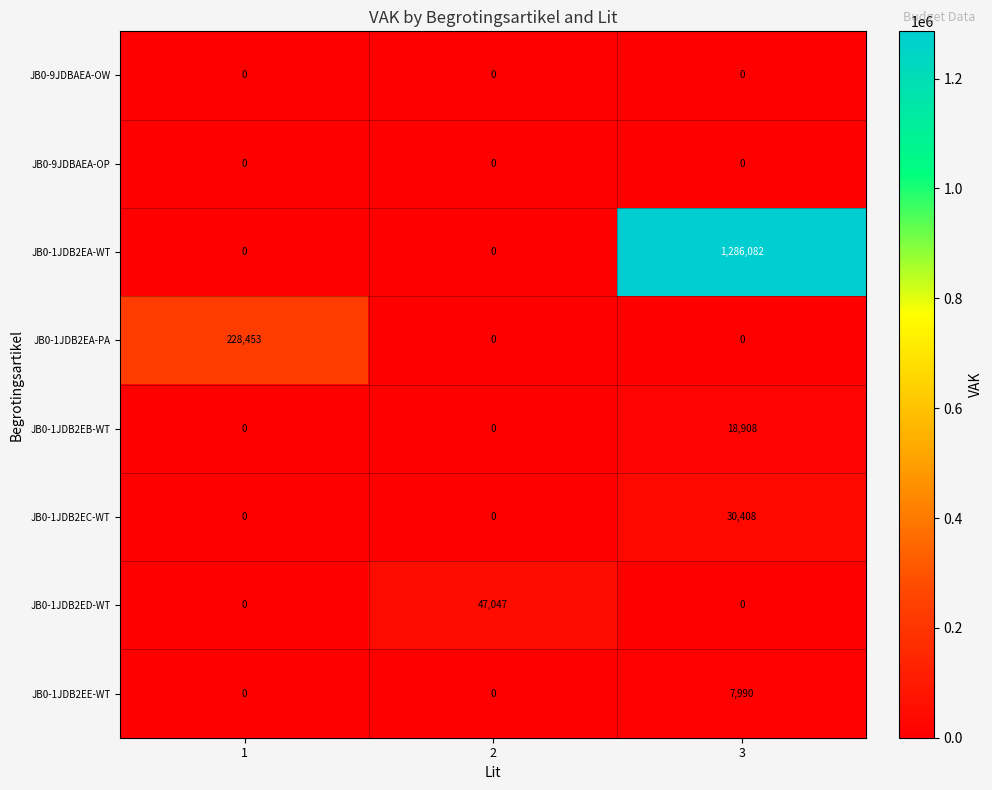

At how many categories does at least one series exceed 1016959?

1